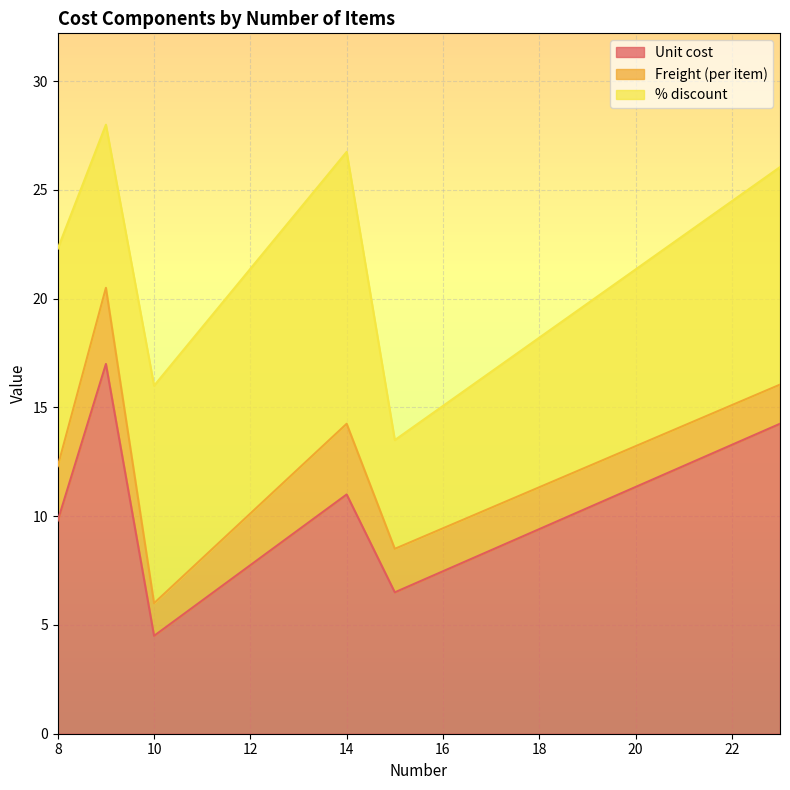

What is the approximate value of Freight (per item) at 23?

1.8